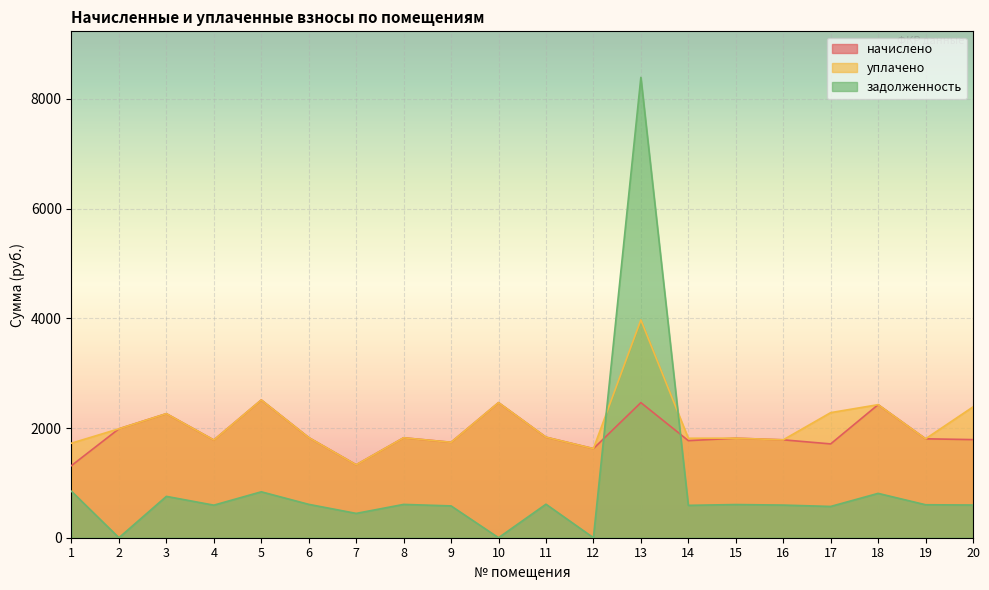

In начислено, how many points are lower than both neighbors (excluding endpoints)?

6